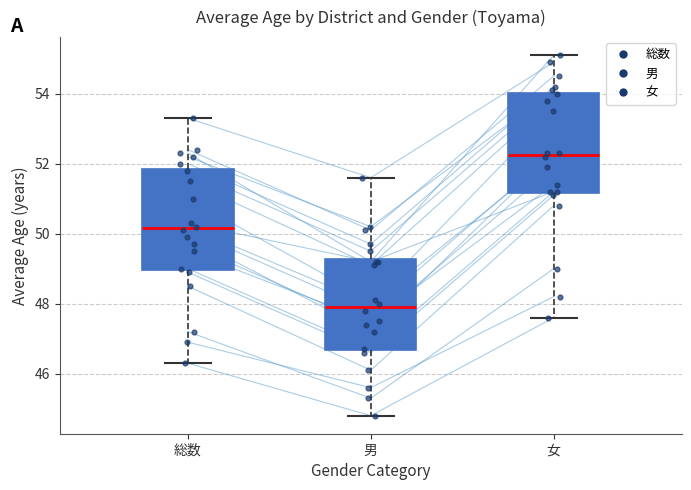

Reading left to right, transcribe this box plot: for each box, give where its median line is, the range the box spans, and where its two whiskers end, as read against the y-axis. The values are not printed on the chart, so give them approximately, as read against the axis.

総数: median 50.2, box 49.0 to 51.8, whiskers 46.4 to 53.4
男: median 48.0, box 46.6 to 49.2, whiskers 44.8 to 51.6
女: median 52.2, box 51.2 to 54.0, whiskers 47.6 to 55.2